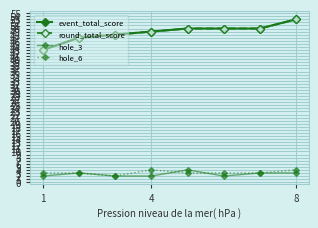

Does the chart have visible grid lines?

Yes